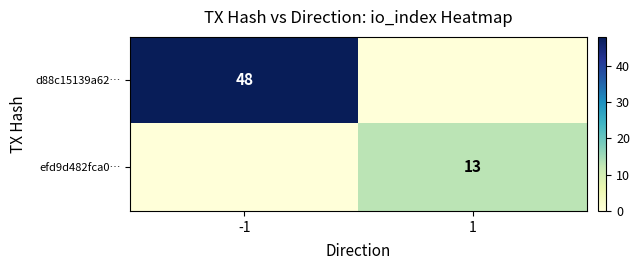

The value of d88c15139a62… at -1 is 48. True or false?

True